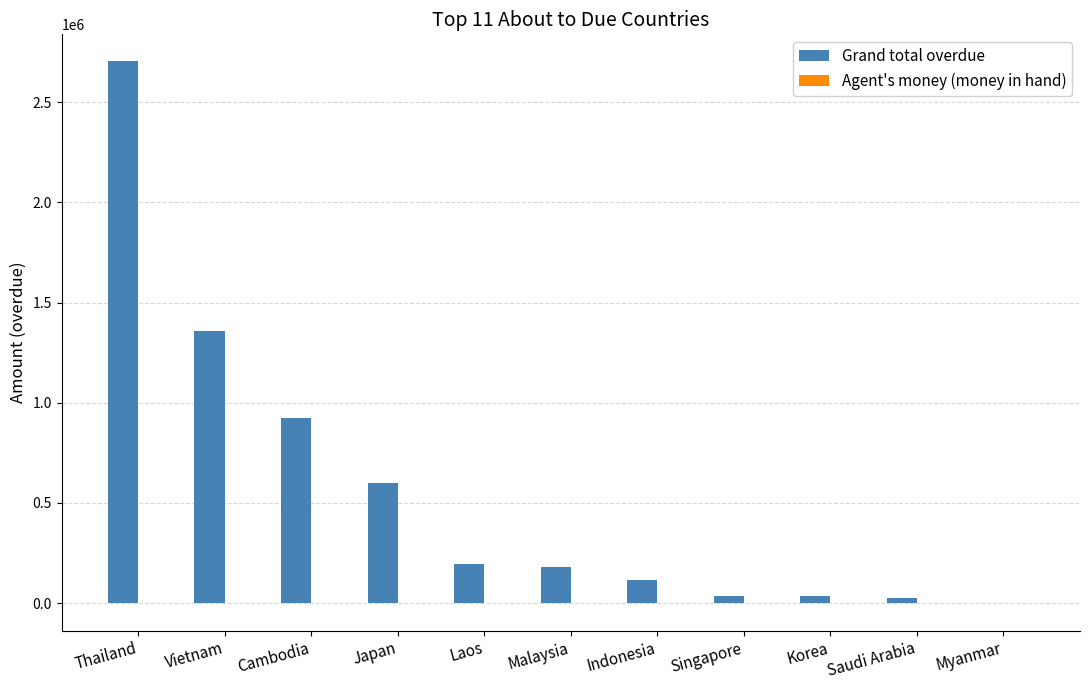

What is the total value across all series at Malaysia?

177869.8